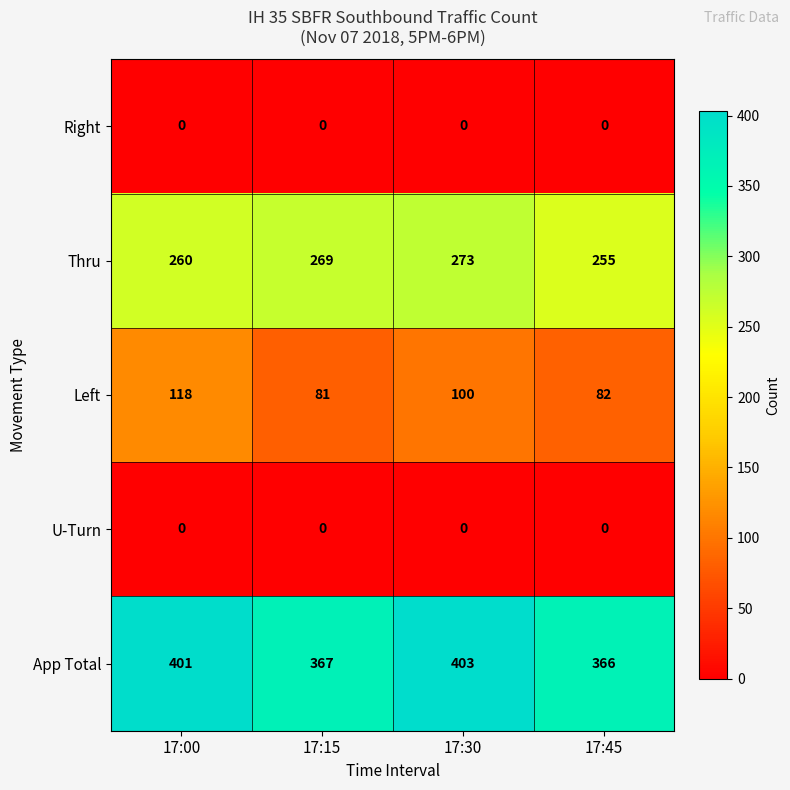

Rank the categories by Left value from highest to lowest.

17:00, 17:30, 17:45, 17:15